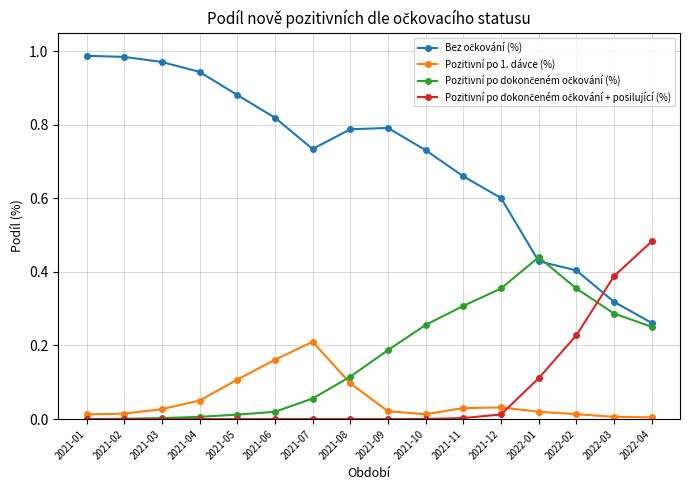

What is the label of the 16th point from the left?

2022-04